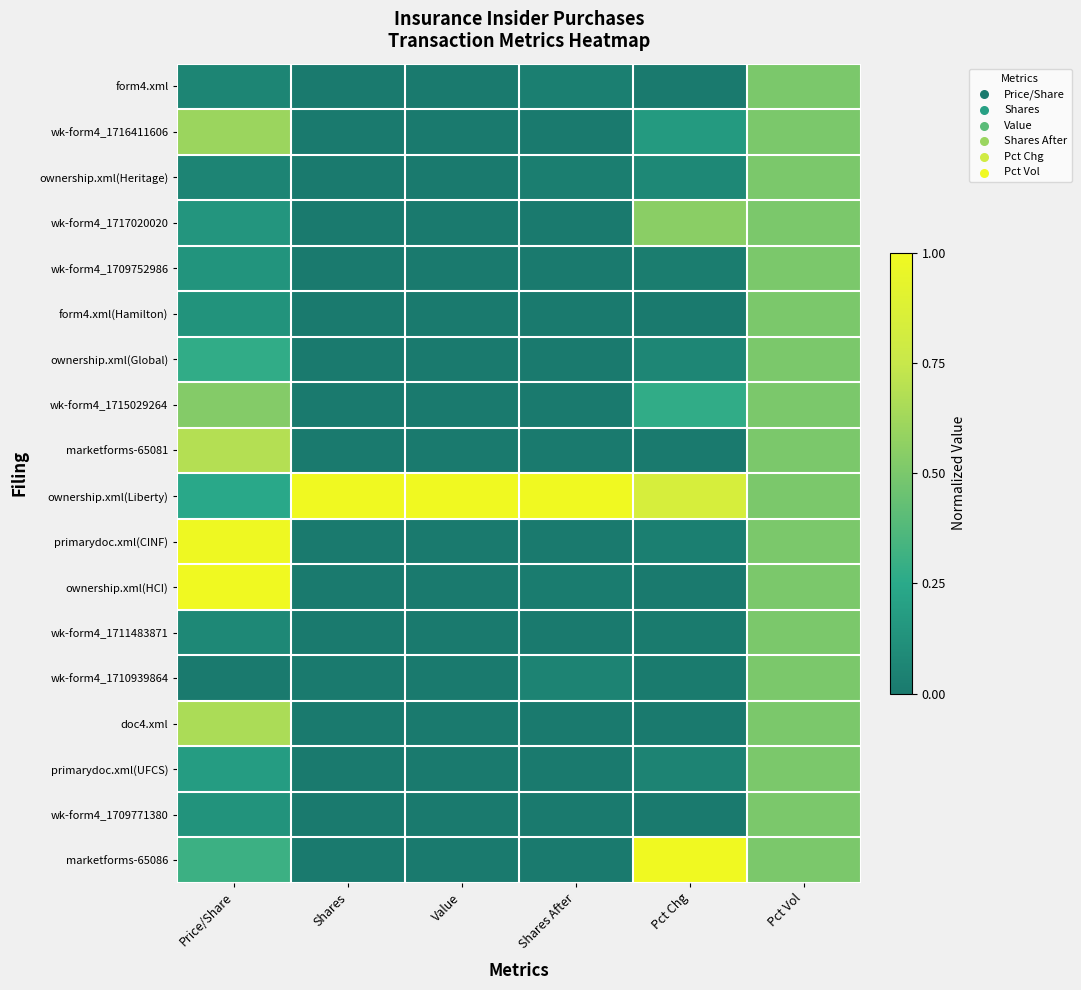

At how many categories does at least one series exceed 0?

6